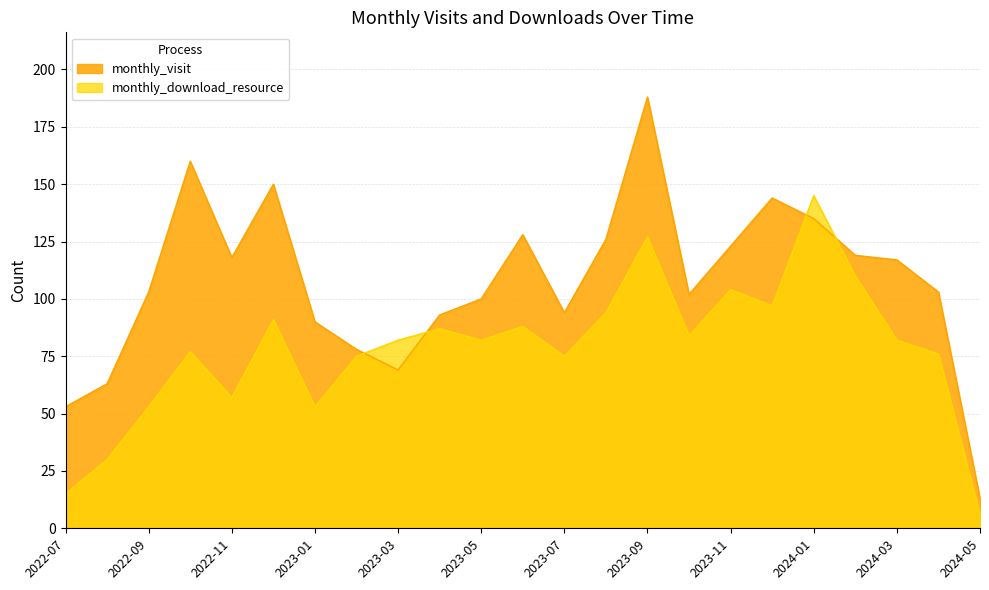

Where is monthly_download_resource nearest to the value 75?

2023-02